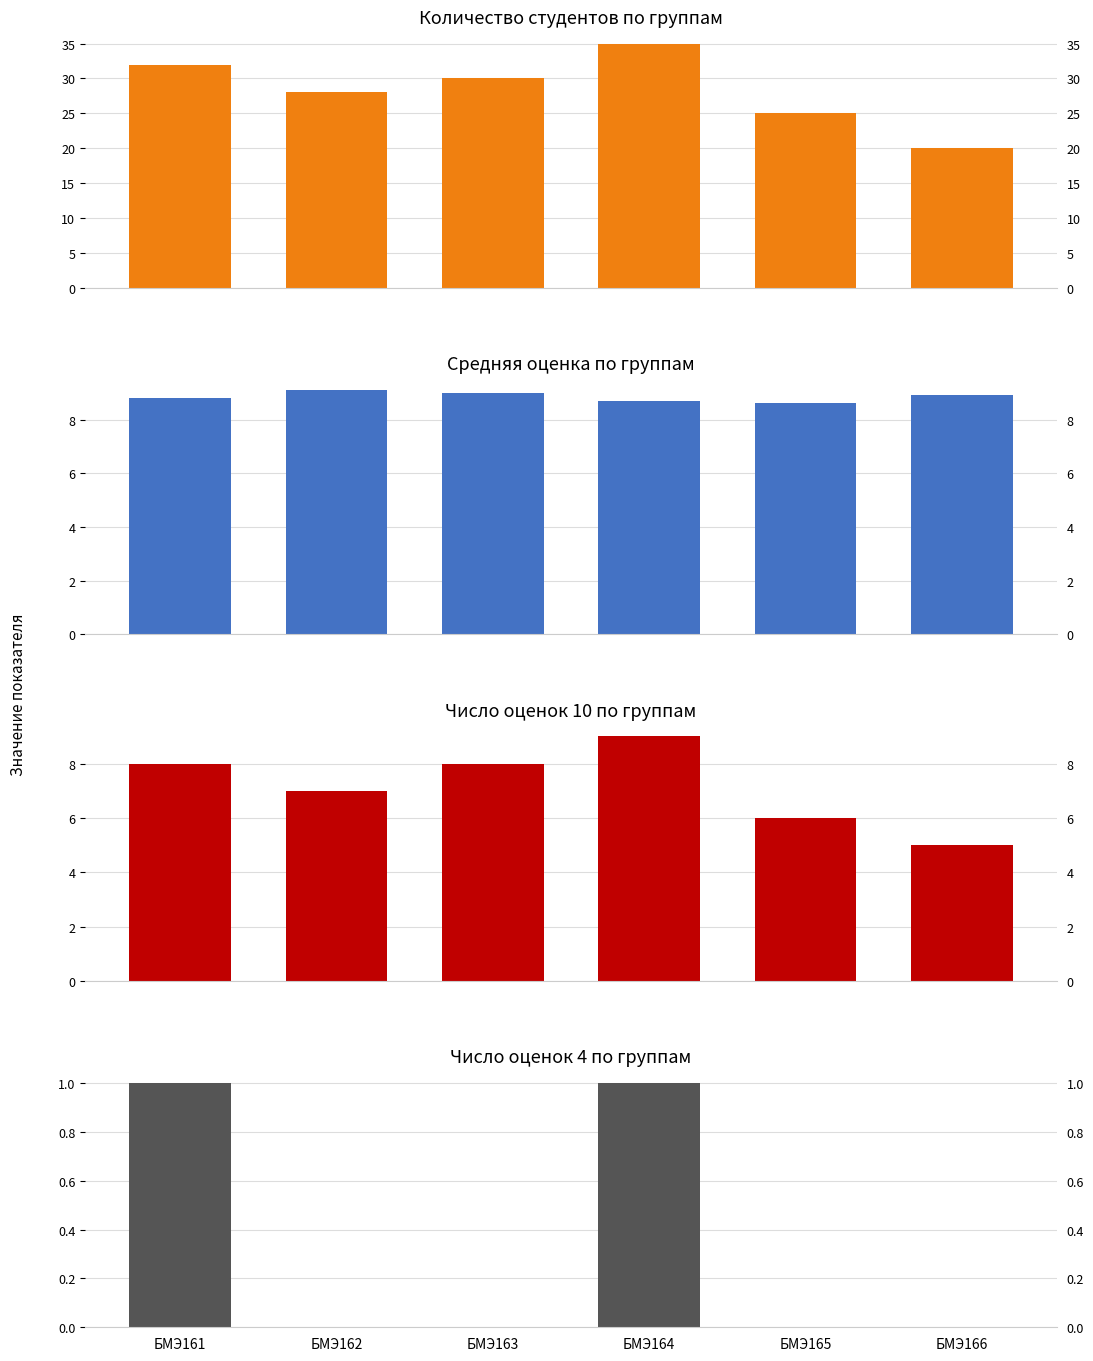

True or false: Средняя оценка has a value of 14.2 at БМЭ166.

False